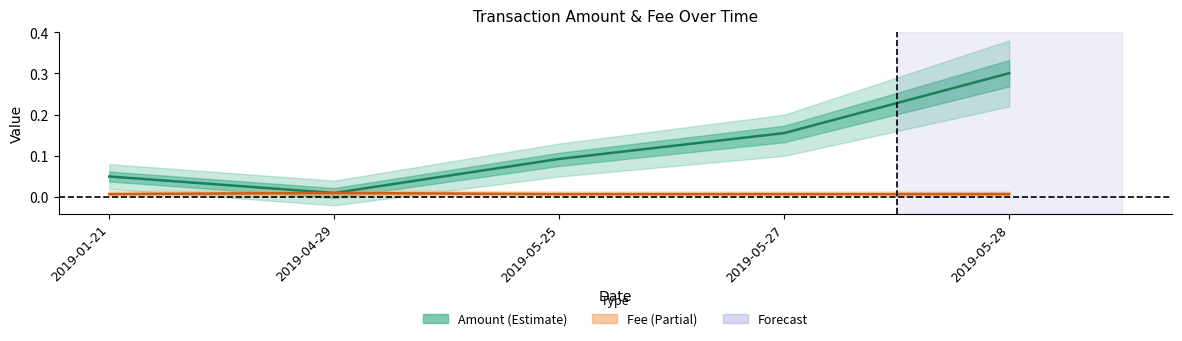

Rank the series by their average value, from lowest to highest.

Fee, Amount